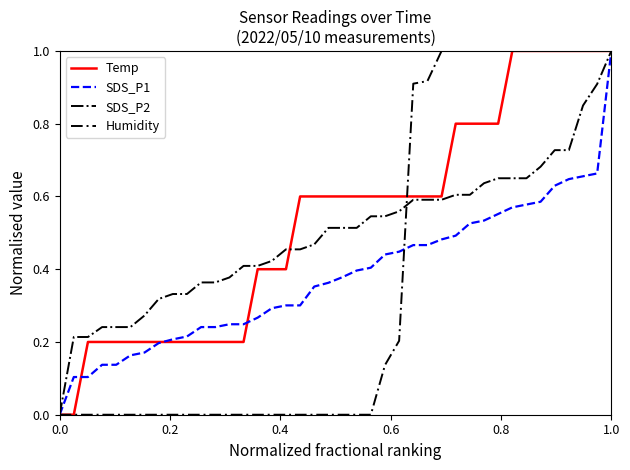

What is the sum of all SDS_P1 values?

15.2